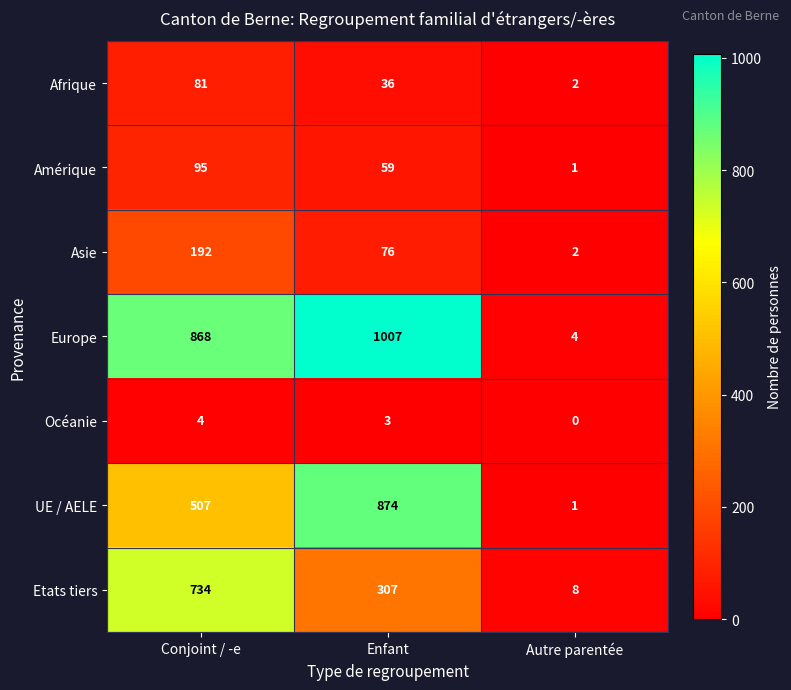

Reading right to left, what are all the values shown in this chart?

Afrique: Autre parentée=2	Enfant=36	Conjoint / -e=81
Amérique: Autre parentée=1	Enfant=59	Conjoint / -e=95
Asie: Autre parentée=2	Enfant=76	Conjoint / -e=192
Europe: Autre parentée=4	Enfant=1007	Conjoint / -e=868
Océanie: Autre parentée=0	Enfant=3	Conjoint / -e=4
UE / AELE: Autre parentée=1	Enfant=874	Conjoint / -e=507
Etats tiers: Autre parentée=8	Enfant=307	Conjoint / -e=734